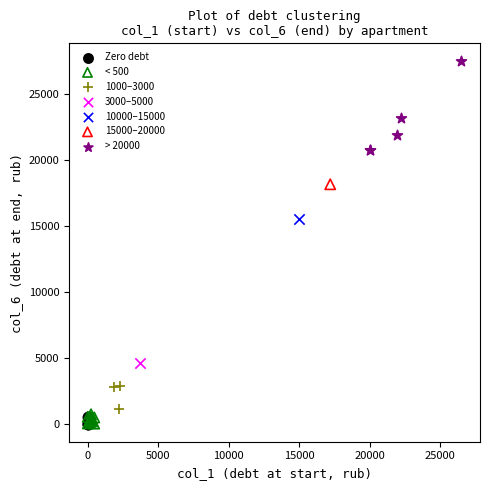

What are all the series names shown in the legend?

Zero debt, < 500, 1000–3000, 3000–5000, 10000–15000, 15000–20000, > 20000